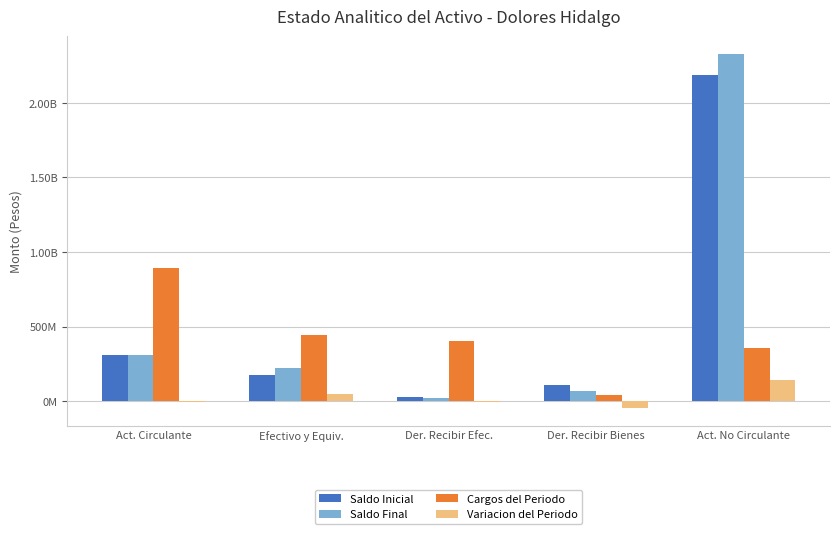

True or false: Saldo Final has a value of 297957245.9 at Efectivo y Equiv..

False